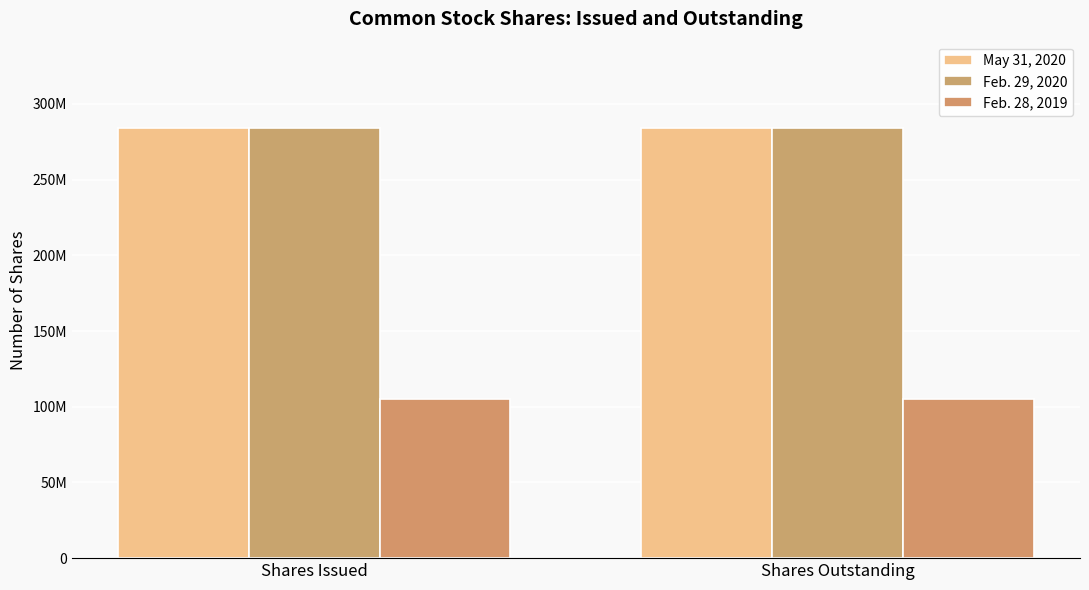

List the labels in order of Feb. 29, 2020 value, smallest first.

Shares Issued, Shares Outstanding